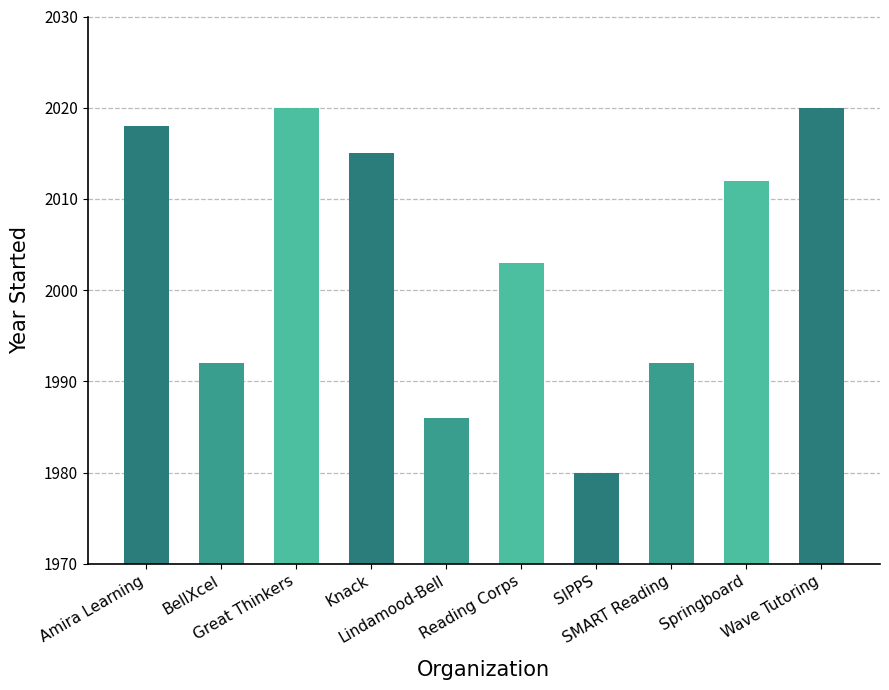

What position from the right is Great Thinkers?

8